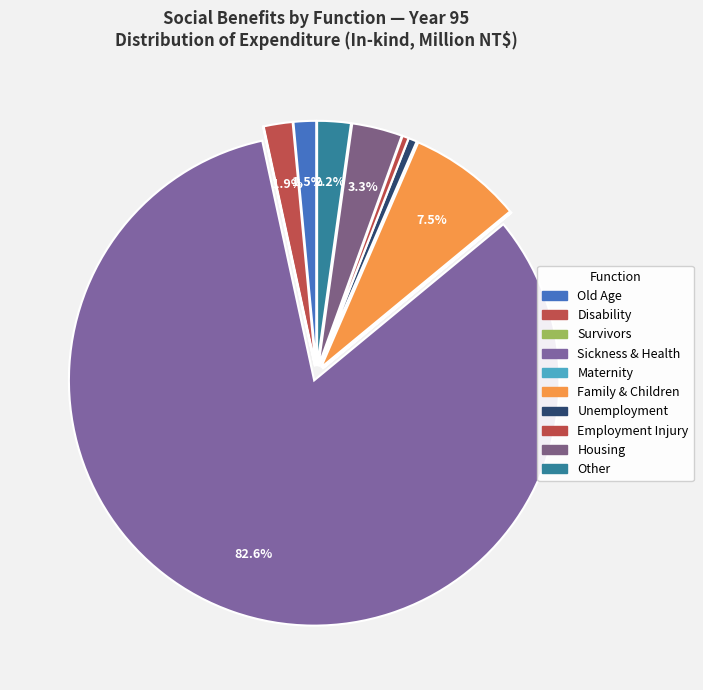

Which slice is the largest?

Sickness and Health